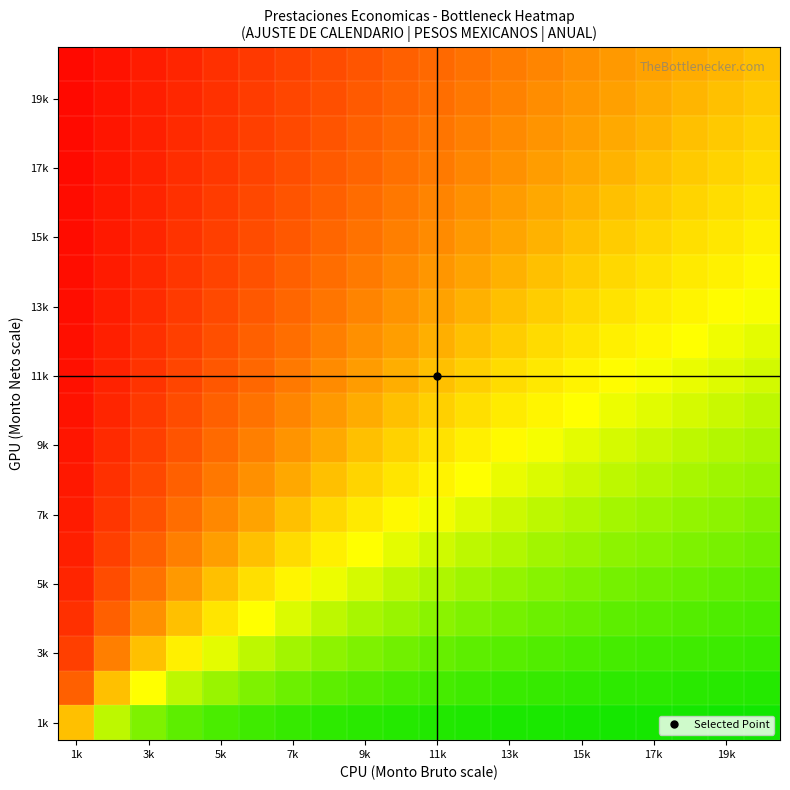

What is the smallest value displayed?

-0.9